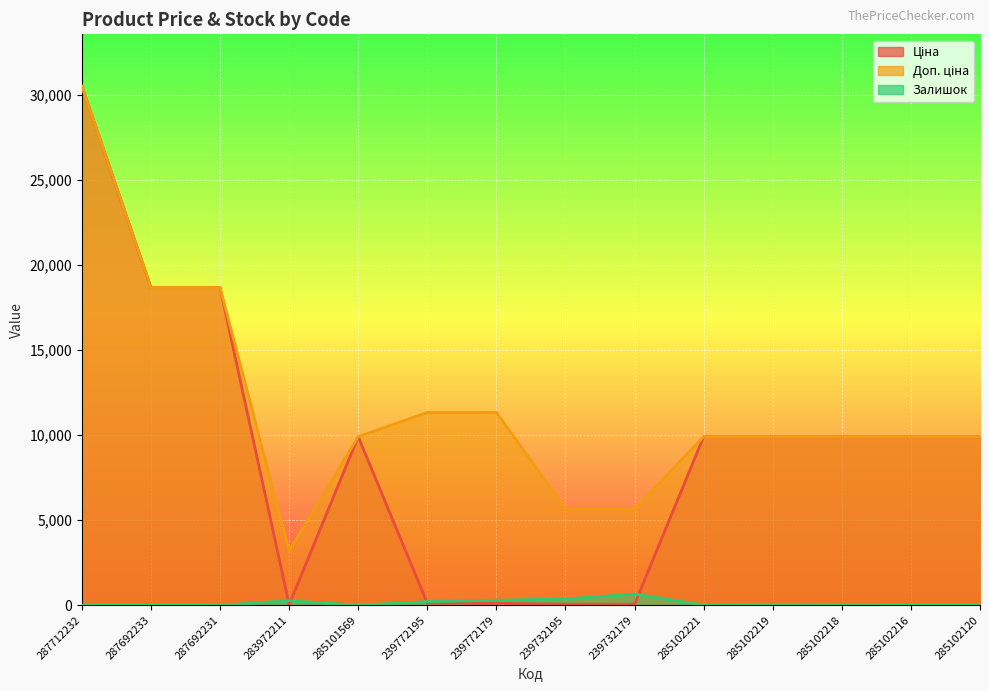

At 287692233, list the series in order from largest to smallest.

Ціна, Доп. ціна, Залишок